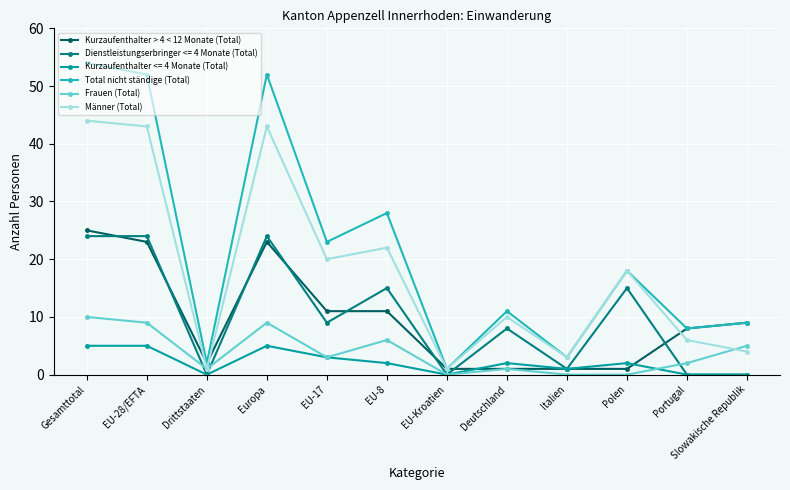

What is the spread (max minus min) of values at EU-17?

20